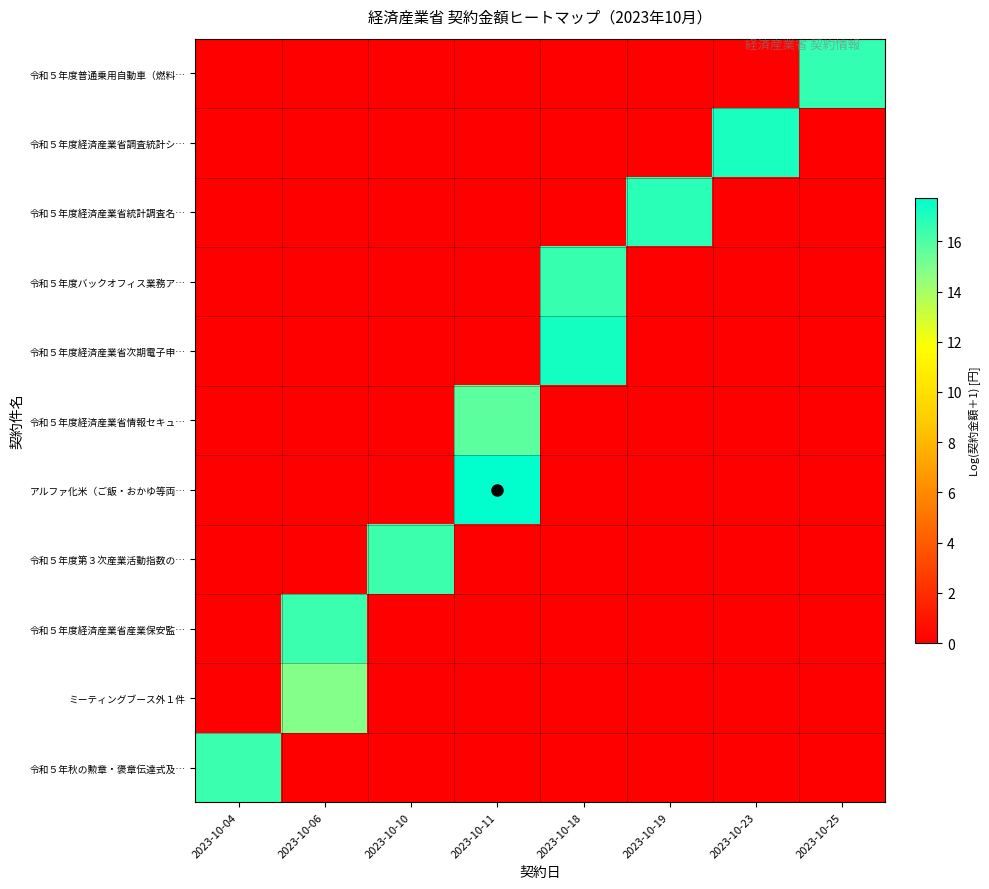

What is the difference between the highest and lowest values at 2023-10-25?

16.6